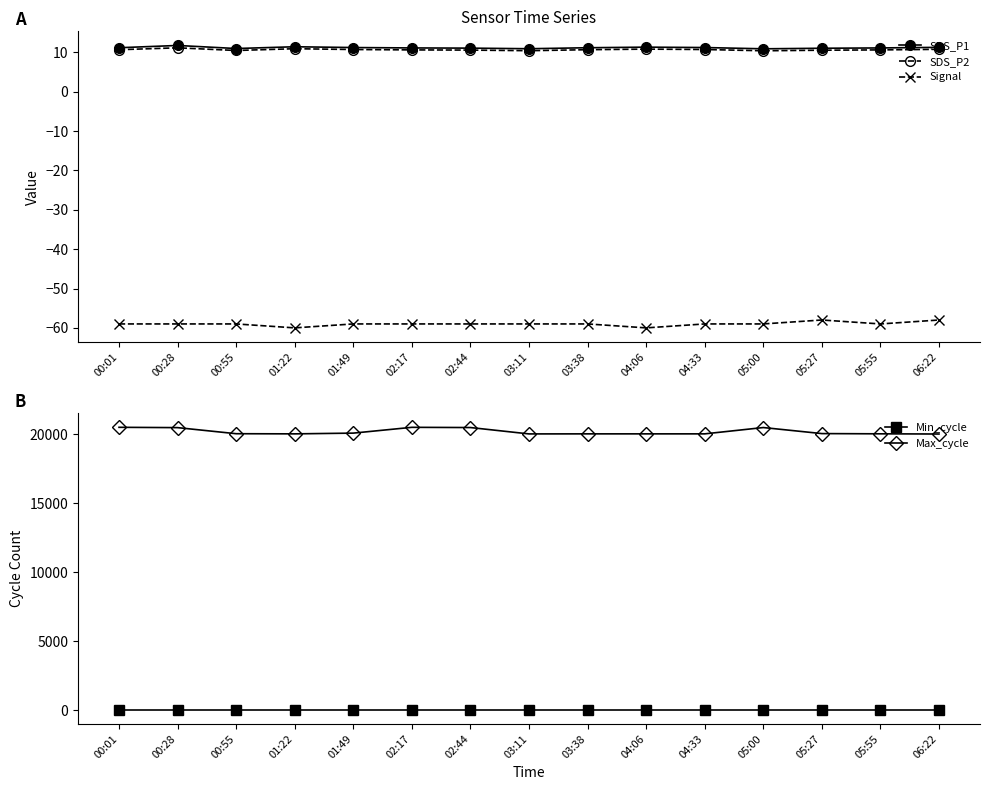

Is it true that Signal equals -102.5 at 05:00?

False